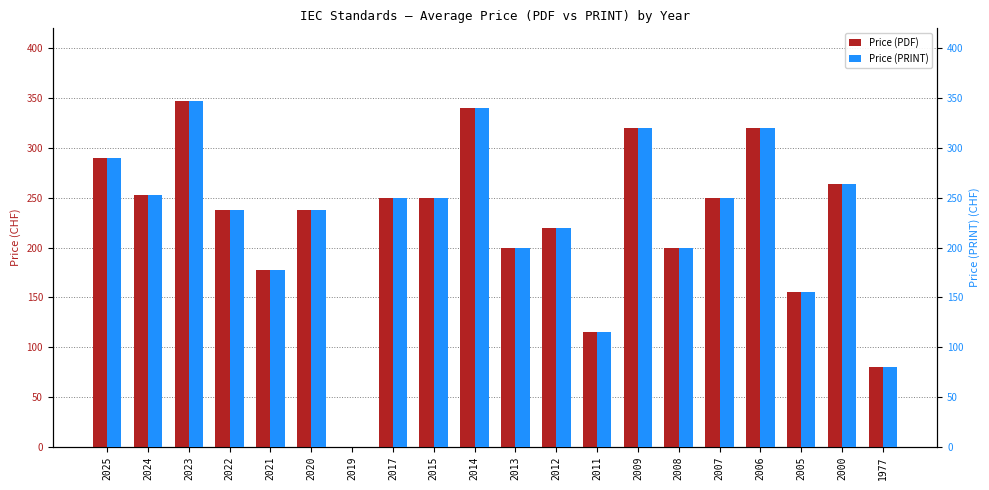

What is the value of the Price (PRINT) bar at the 4th from the left?

237.5